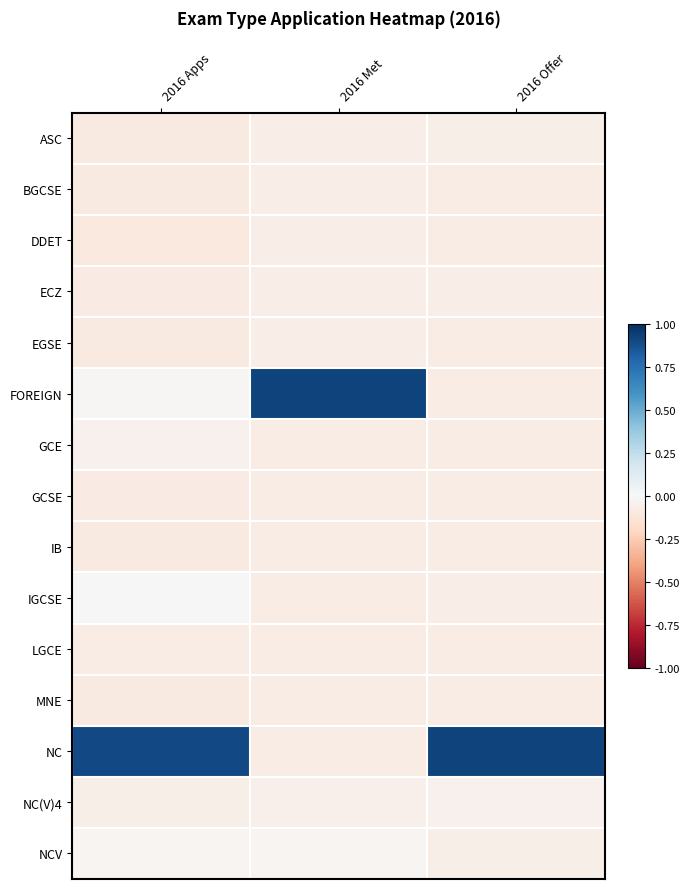

Rank the series by their maximum value, from lowest to highest.

GCSE, IB, LGCE, MNE, BGCSE, EGSE, DDET, ECZ, ASC, NC(V)4, GCE, NCV, IGCSE, FOREIGN, NC